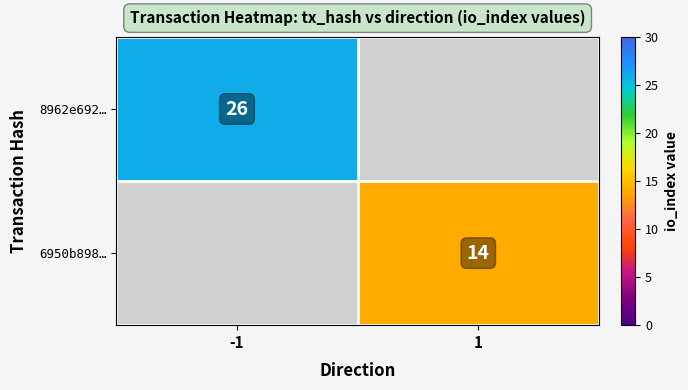

True or false: 8962e692… has a value of 26 at -1.

True